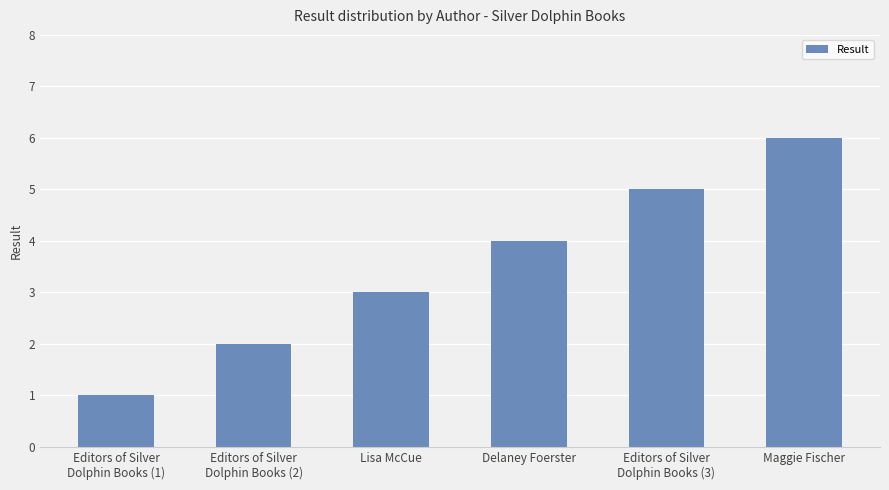

Rank the categories by value from highest to lowest.

Maggie Fischer, Editors of Silver
Dolphin Books (3), Delaney Foerster, Lisa McCue, Editors of Silver
Dolphin Books (2), Editors of Silver
Dolphin Books (1)